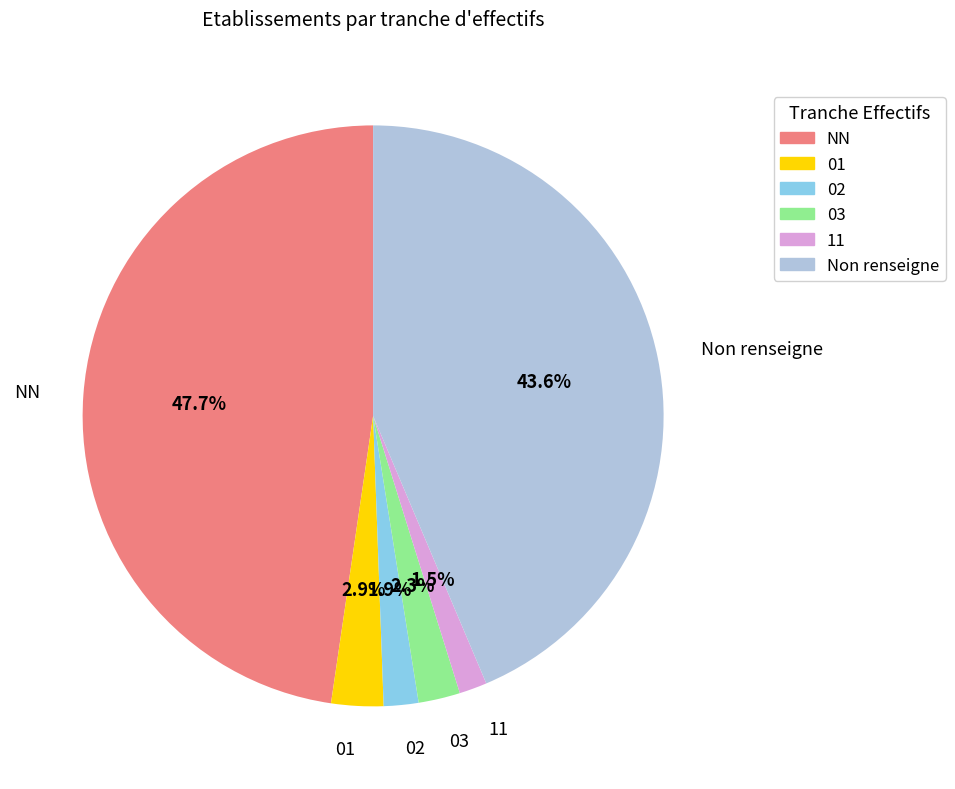

Is 02 the majority of the pie?

No